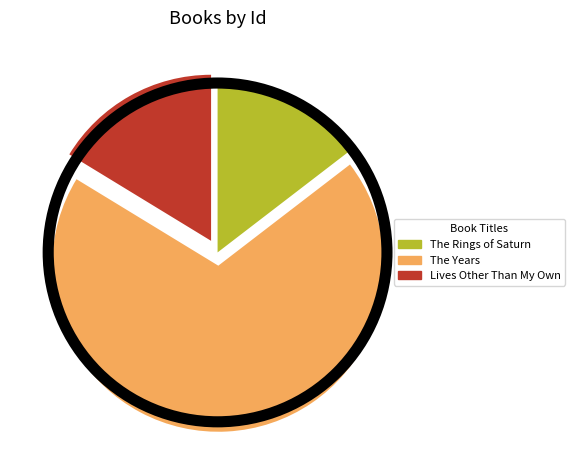

Rank the categories by value from highest to lowest.

The Years, Lives Other Than My Own, The Rings of Saturn